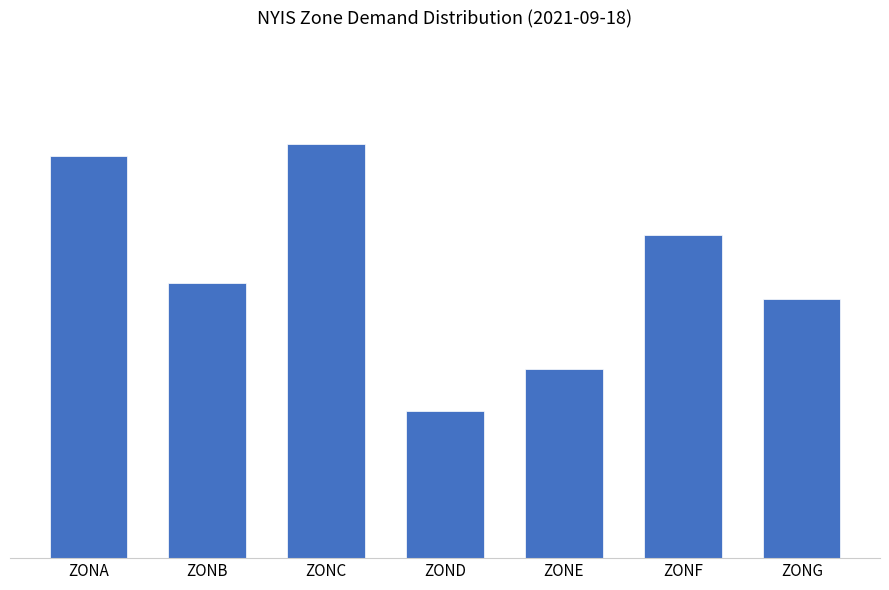

The chart shows a value of 1557 at ZONA. True or false?

True